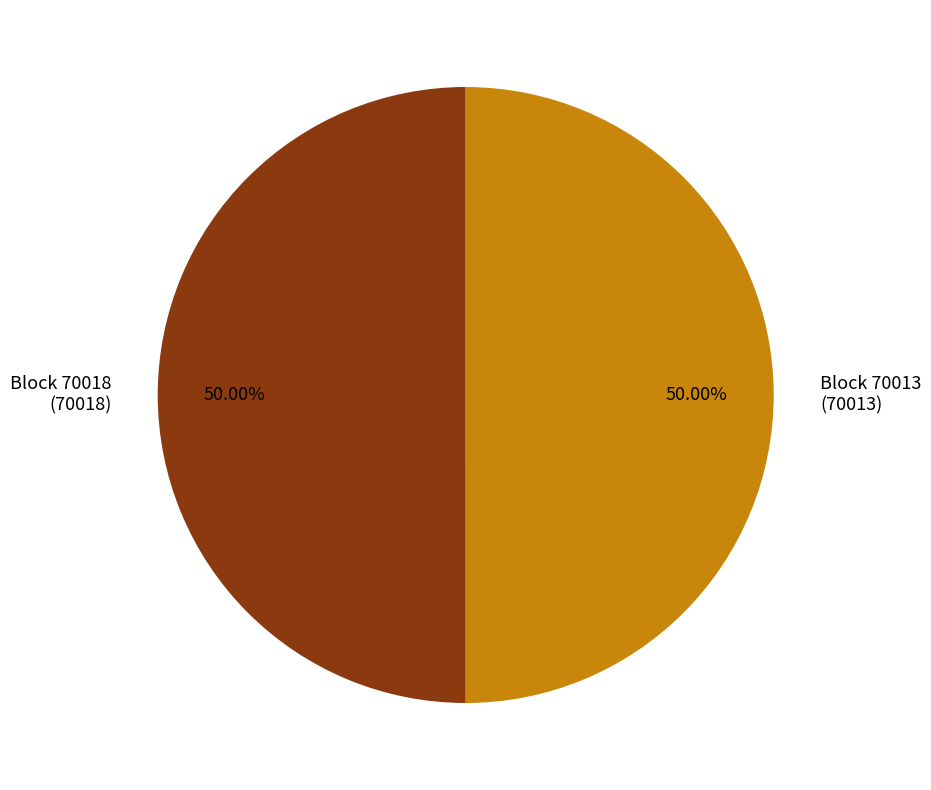

Do Block 70018 (70018) and Block 70013 (70013) together represent more than half of the pie?

Yes